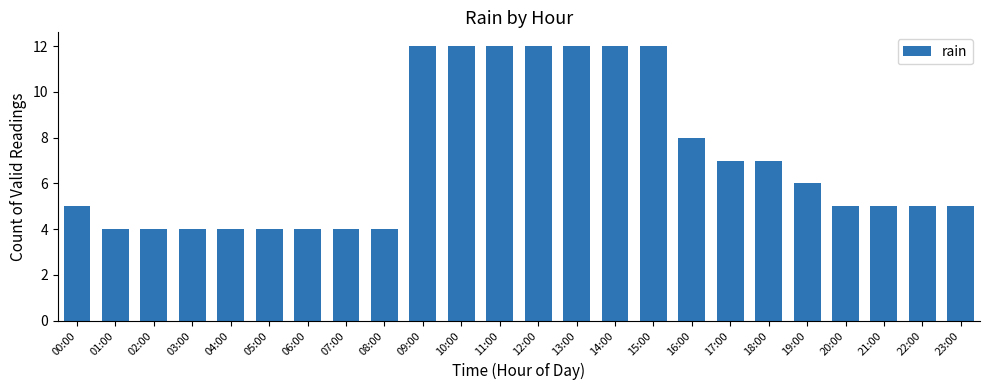

Where is the data nearest to the value 8?

16:00